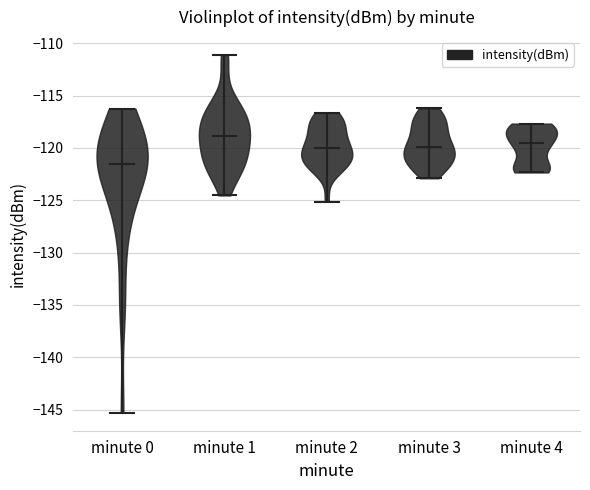

What is the lowest point the violin for minute 0 reaches on the y-axis? The values are not printed on the chart, so give them approximately, as read against the axis.

-145.5